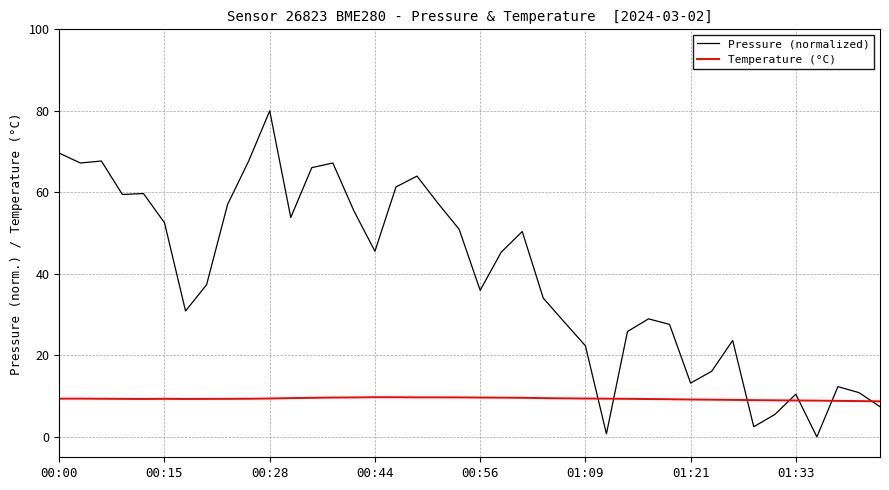

True or false: Temperature (°C) and Pressure (normalized) cross at least once.

True